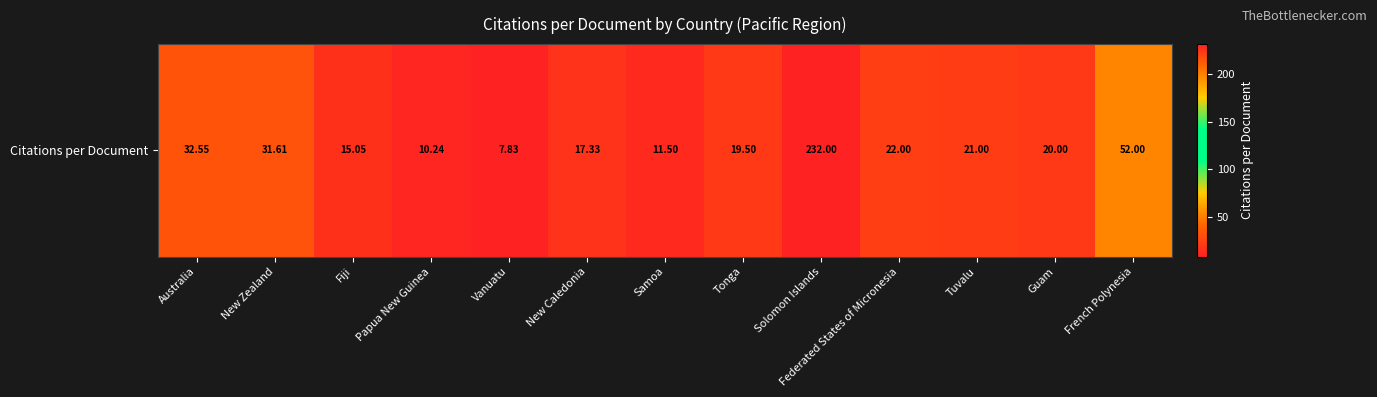

At which label is the value closest to 119?

French Polynesia